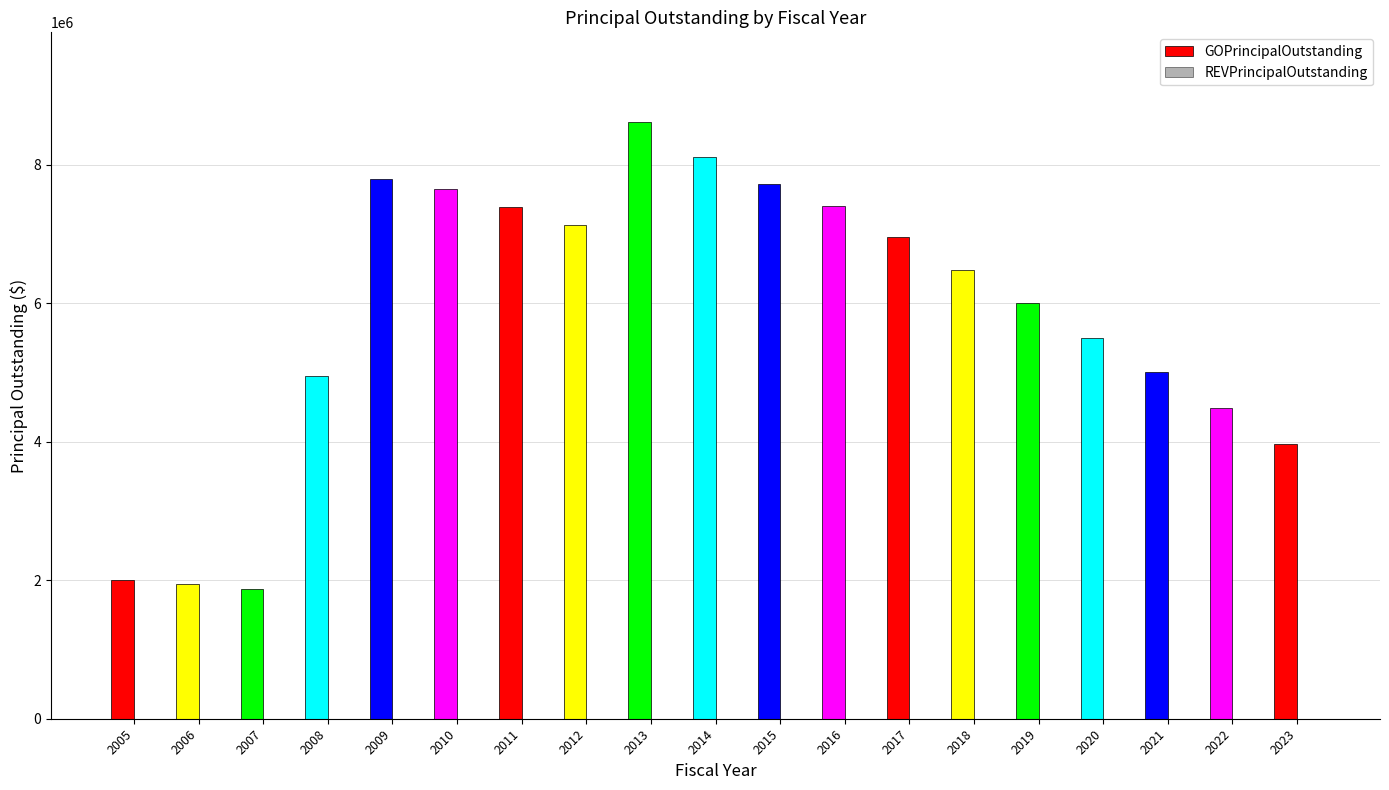

Between 2013 and 2014, which is larger?

2013